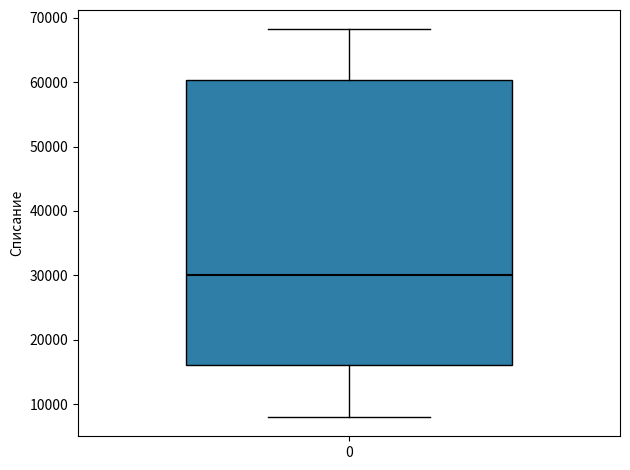

Transcribe this box plot: give where the median line is, the range the box spans, and where the two whiskers end, as read against the y-axis. The values are not printed on the chart, so give them approximately, as read against the axis.

median 30000, box 16000 to 60000, whiskers 8000 to 68000